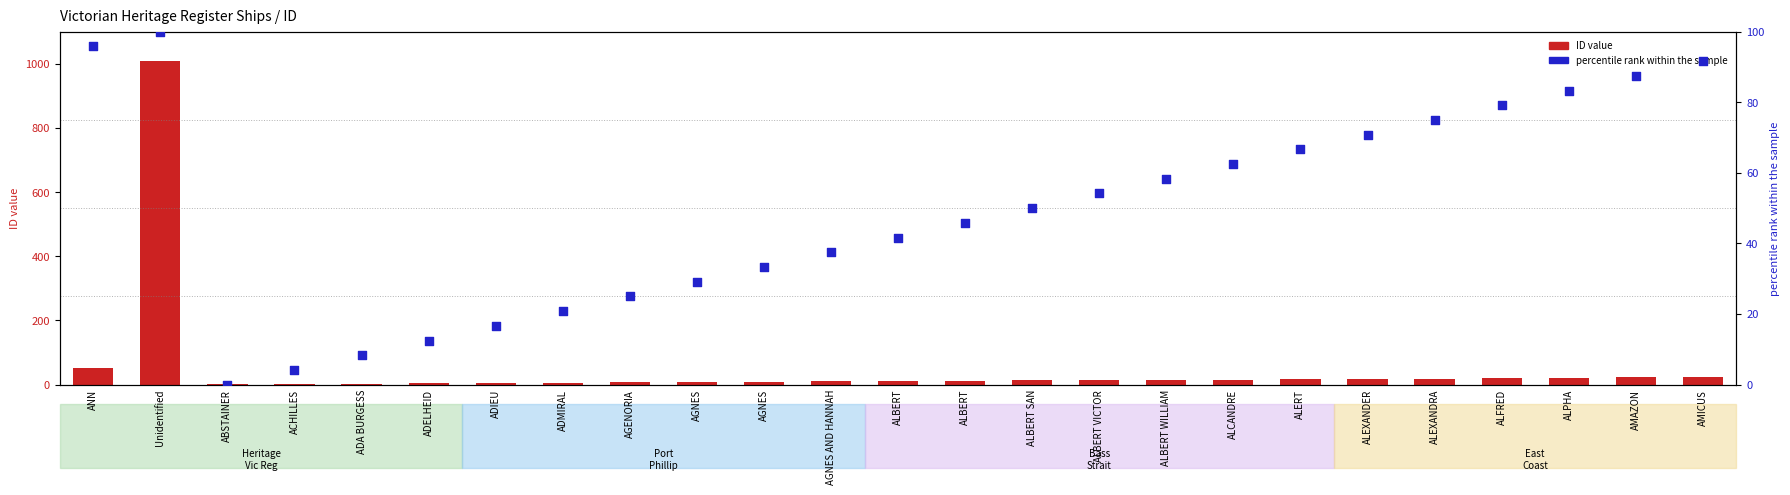

What are all the series names shown in the legend?

ID value, percentile rank within the sample